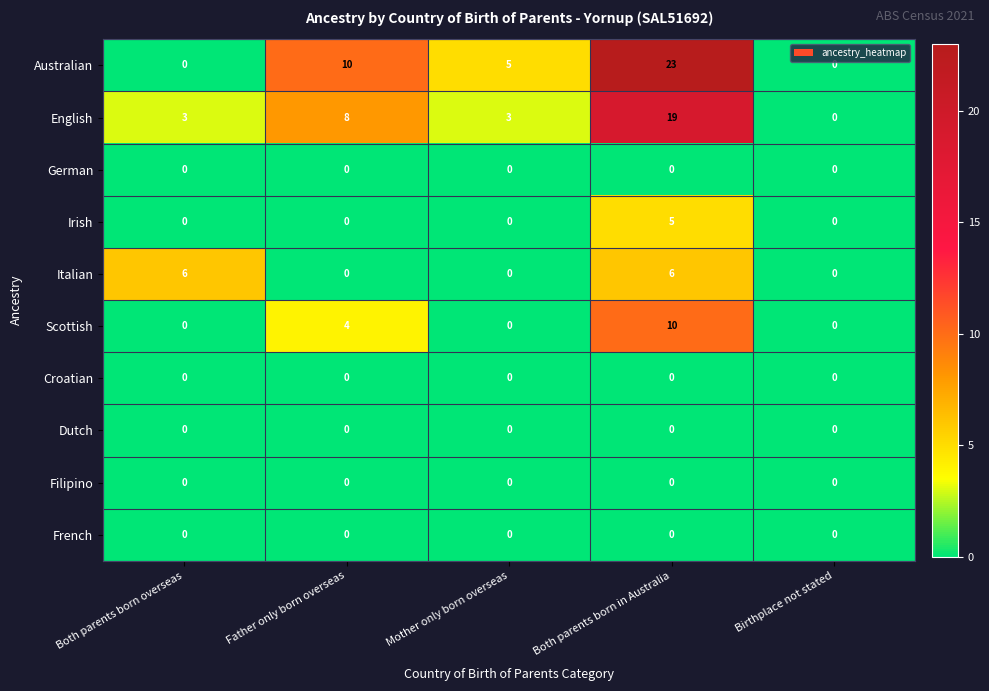

At how many categories does at least one series exceed 3?

4